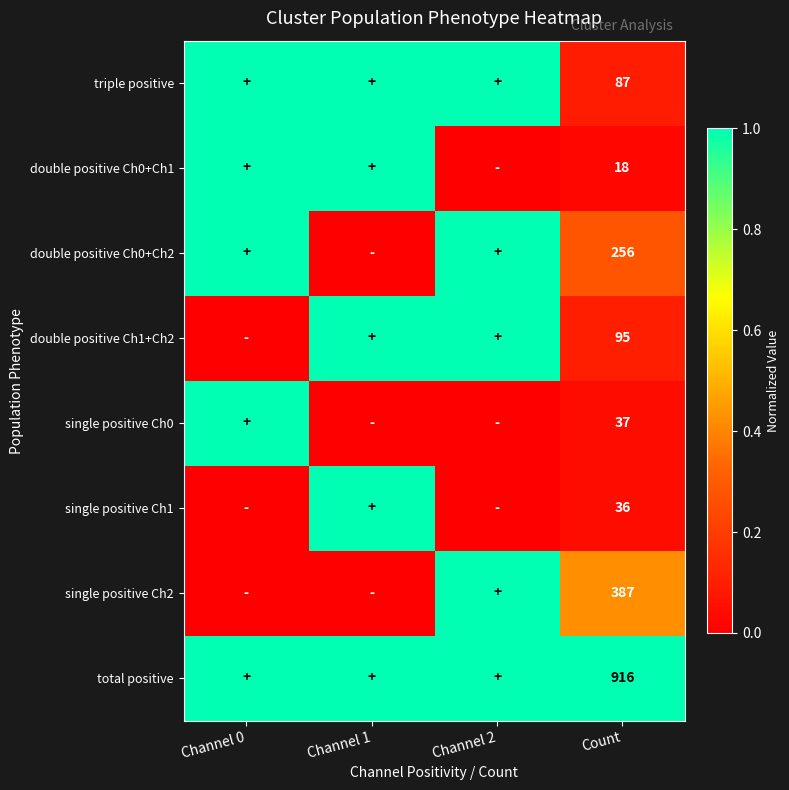

The value of total positive at Count is 916. True or false?

True